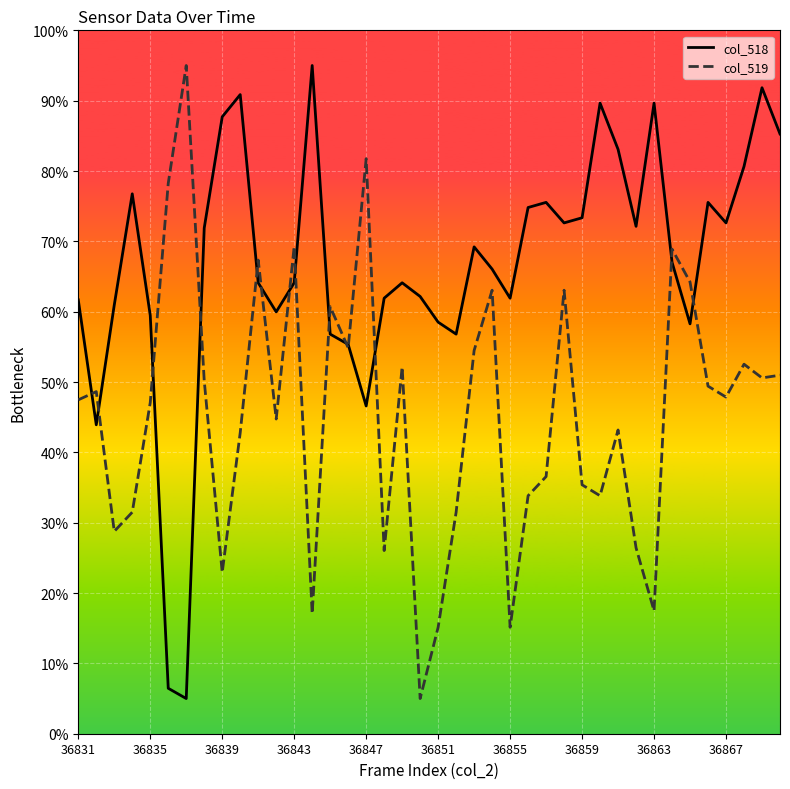

What are all the series names shown in the legend?

col_518, col_519